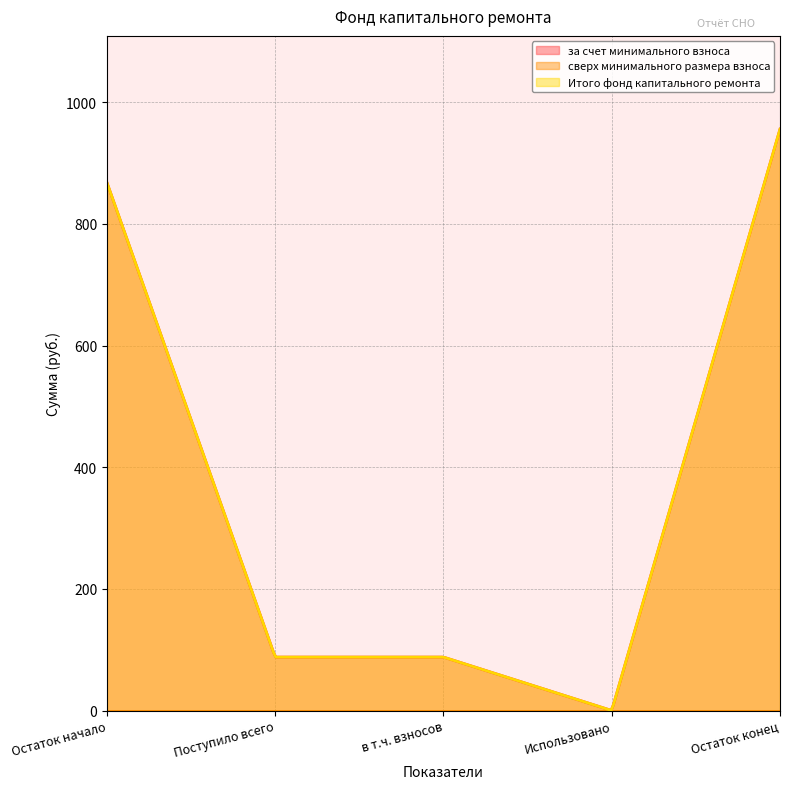

True or false: сверх минимального размера взноса and Итого фонд капитального ремонта intersect in this chart.

False